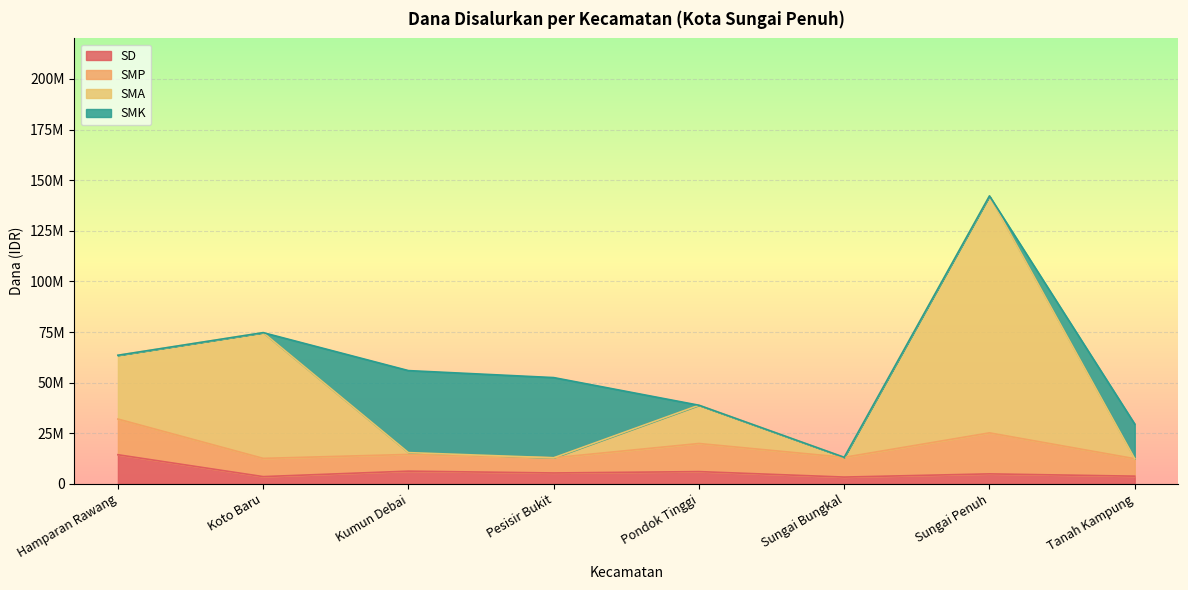

What position from the right is Sungai Bungkal?

3